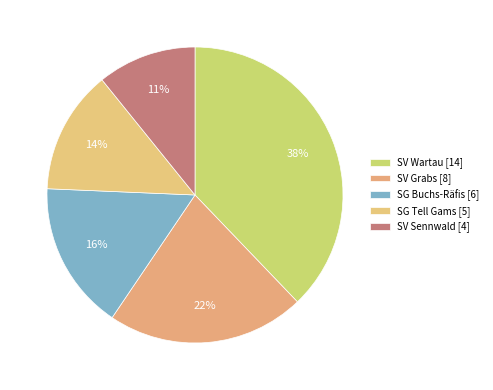

Combined, do SG Buchs-Räfis and SV Wartau account for over 50%?

Yes